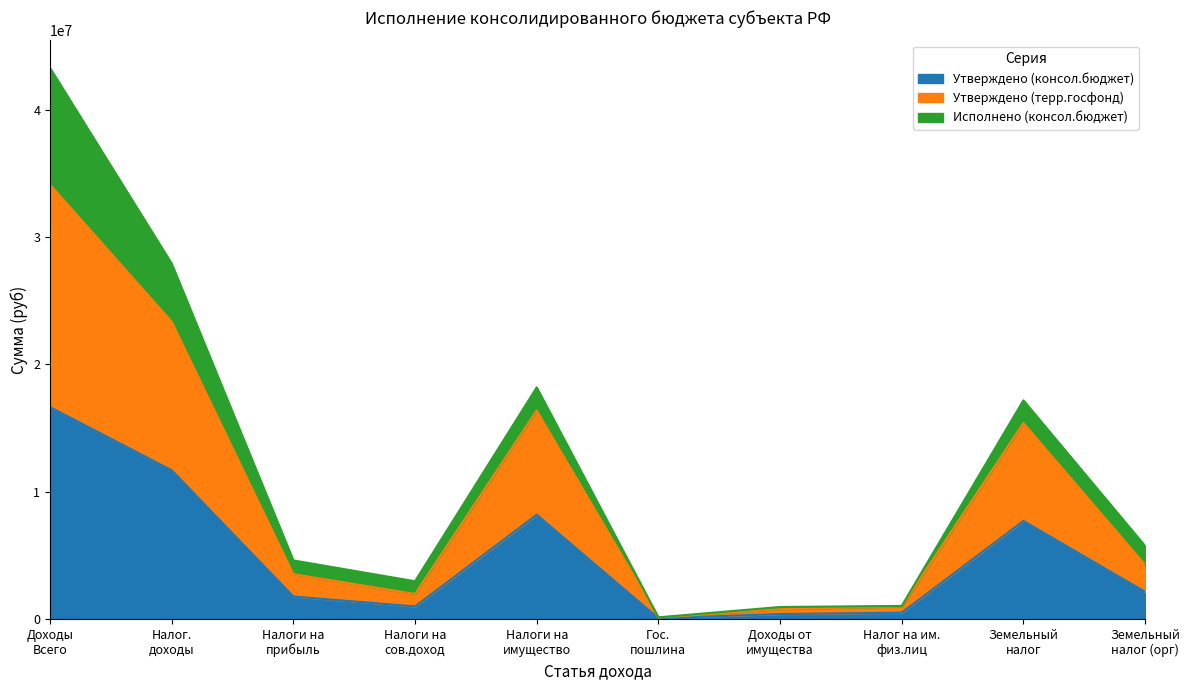

What is the maximum value for Утверждено (консол.бюджет)?

16630600.0